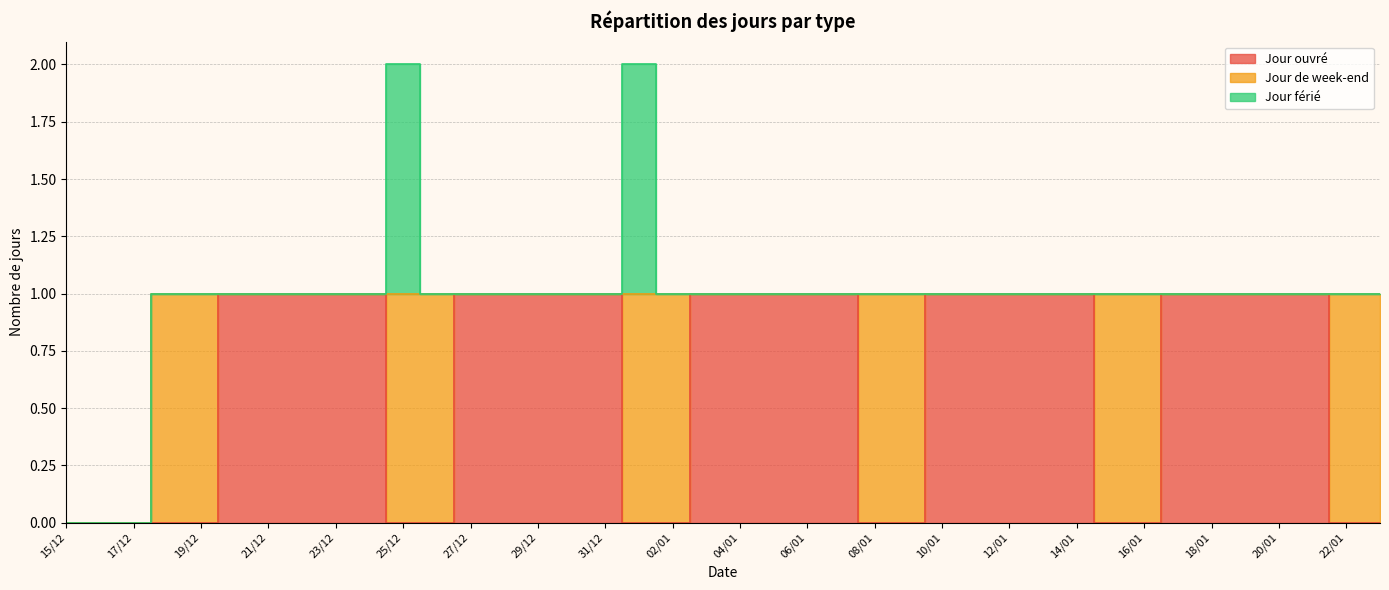

Reading left to right, transcribe all the data shown in this chart.

Jour ouvré: 15/12=0	16/12=0	17/12=0	18/12=0	19/12=0	20/12=1	21/12=1	22/12=1	23/12=1	24/12=1	25/12=0	26/12=0	27/12=1	28/12=1	29/12=1	30/12=1	31/12=1	01/01=0	02/01=0	03/01=1	04/01=1	05/01=1	06/01=1	07/01=1	08/01=0	09/01=0	10/01=1	11/01=1	12/01=1	13/01=1	14/01=1	15/01=0	16/01=0	17/01=1	18/01=1	19/01=1	20/01=1	21/01=1	22/01=0	23/01=0
Jour de week-end: 15/12=0	16/12=0	17/12=0	18/12=1	19/12=1	20/12=0	21/12=0	22/12=0	23/12=0	24/12=0	25/12=1	26/12=1	27/12=0	28/12=0	29/12=0	30/12=0	31/12=0	01/01=1	02/01=1	03/01=0	04/01=0	05/01=0	06/01=0	07/01=0	08/01=1	09/01=1	10/01=0	11/01=0	12/01=0	13/01=0	14/01=0	15/01=1	16/01=1	17/01=0	18/01=0	19/01=0	20/01=0	21/01=0	22/01=1	23/01=1
Jour férié: 15/12=0	16/12=0	17/12=0	18/12=0	19/12=0	20/12=0	21/12=0	22/12=0	23/12=0	24/12=0	25/12=1	26/12=0	27/12=0	28/12=0	29/12=0	30/12=0	31/12=0	01/01=1	02/01=0	03/01=0	04/01=0	05/01=0	06/01=0	07/01=0	08/01=0	09/01=0	10/01=0	11/01=0	12/01=0	13/01=0	14/01=0	15/01=0	16/01=0	17/01=0	18/01=0	19/01=0	20/01=0	21/01=0	22/01=0	23/01=0